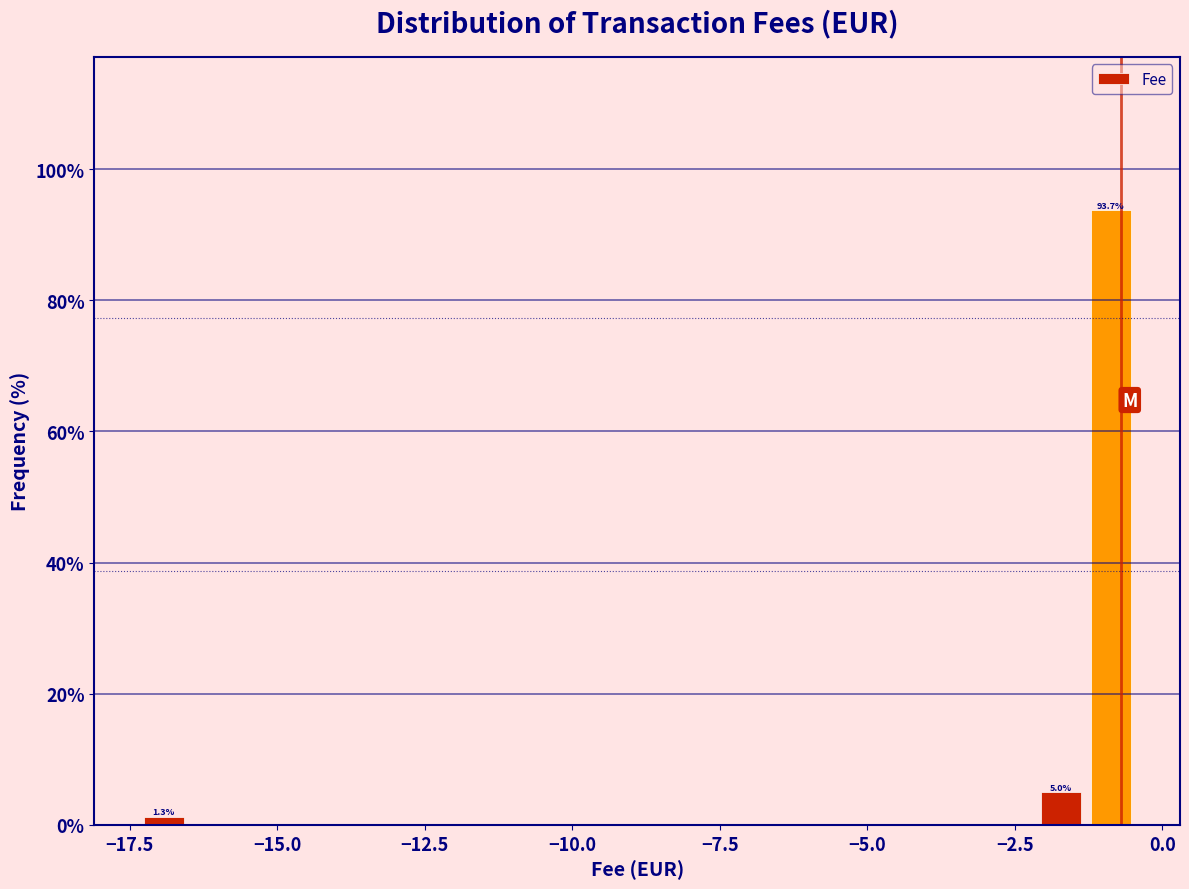

Around what value on the x-axis is the tallest bar? Give the approximate position of its centre, as read against the axis.

-1.0